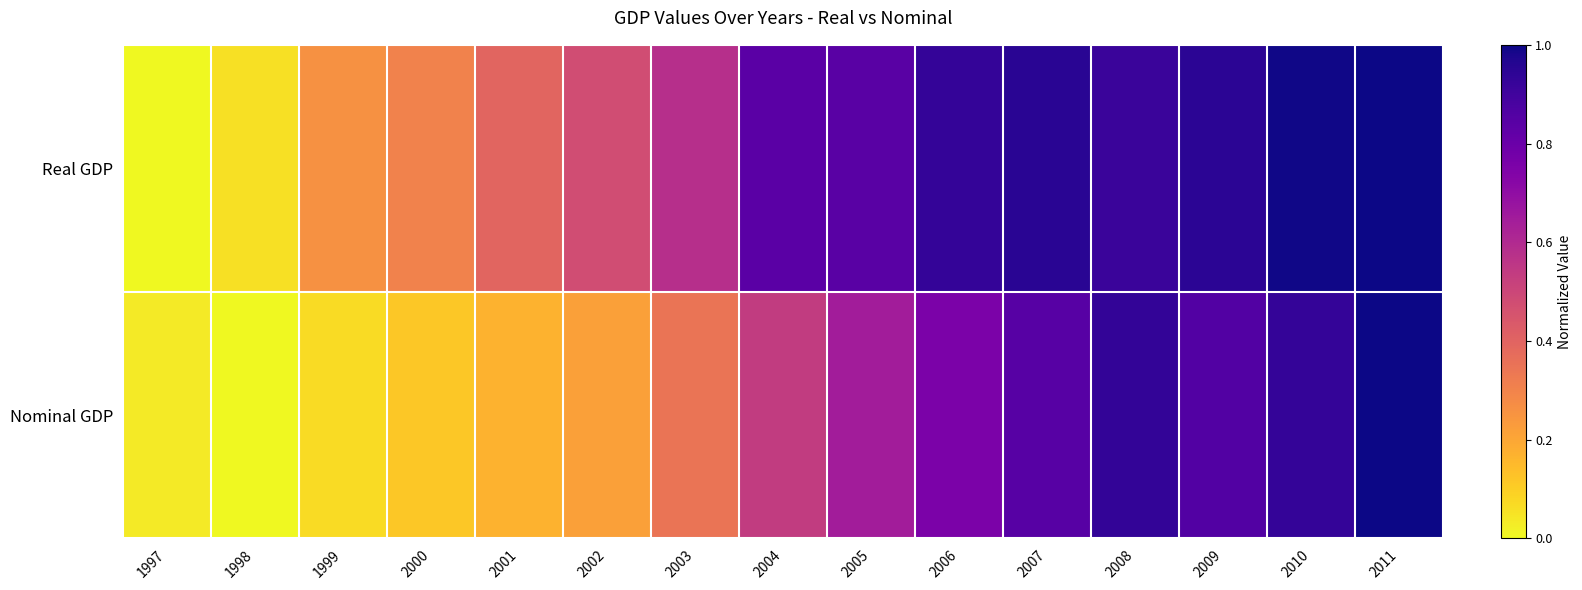

Reading left to right, extract all data points from this chart.

Real GDP: 1997=0.0	1998=0.1	1999=0.3	2000=0.3	2001=0.4	2002=0.5	2003=0.6	2004=0.8	2005=0.8	2006=0.9	2007=1.0	2008=0.9	2009=0.9	2010=1.0	2011=1.0
Nominal GDP: 1997=0.0	1998=0.0	1999=0.1	2000=0.1	2001=0.2	2002=0.2	2003=0.3	2004=0.5	2005=0.6	2006=0.8	2007=0.8	2008=0.9	2009=0.9	2010=0.9	2011=1.0